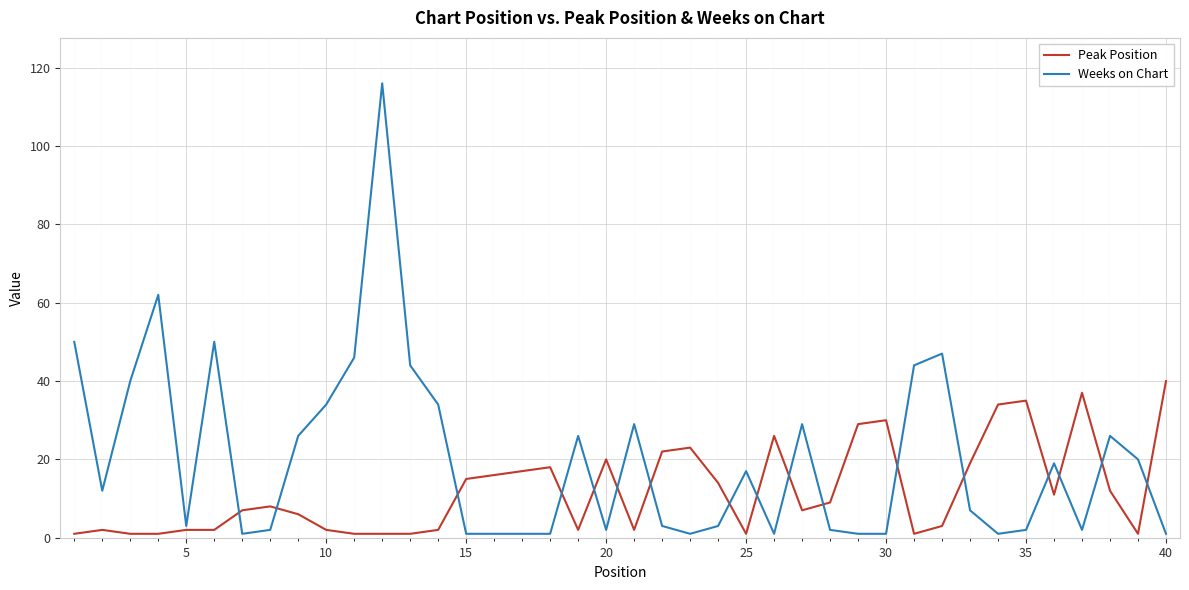

Rank the series by their maximum value, from lowest to highest.

Peak Position, Weeks on Chart